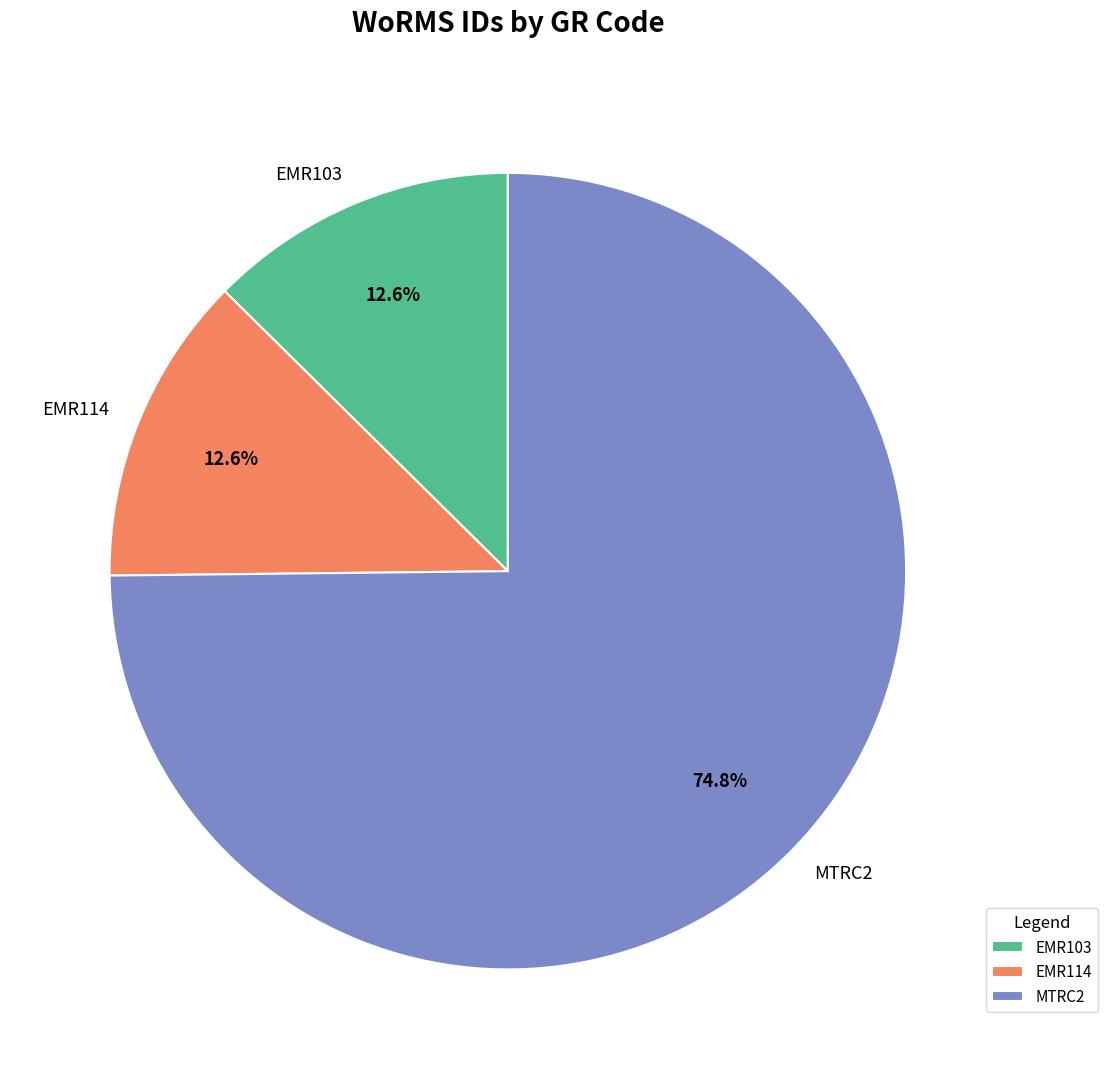

Do MTRC2 and EMR103 together represent more than half of the pie?

Yes